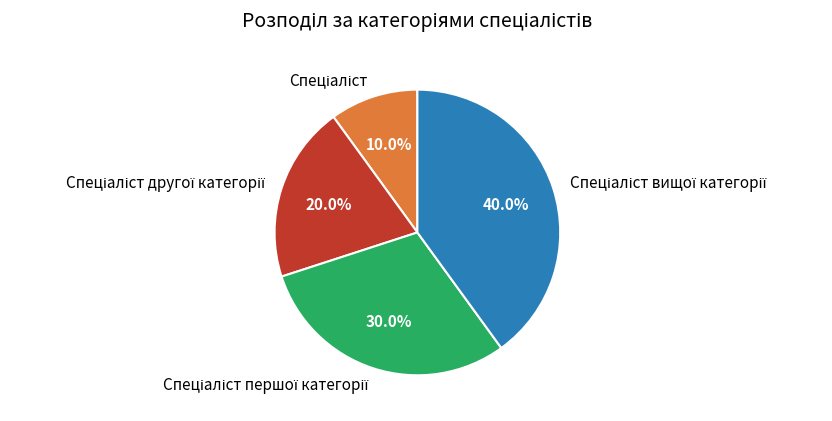

Does any single category account for the majority?

No